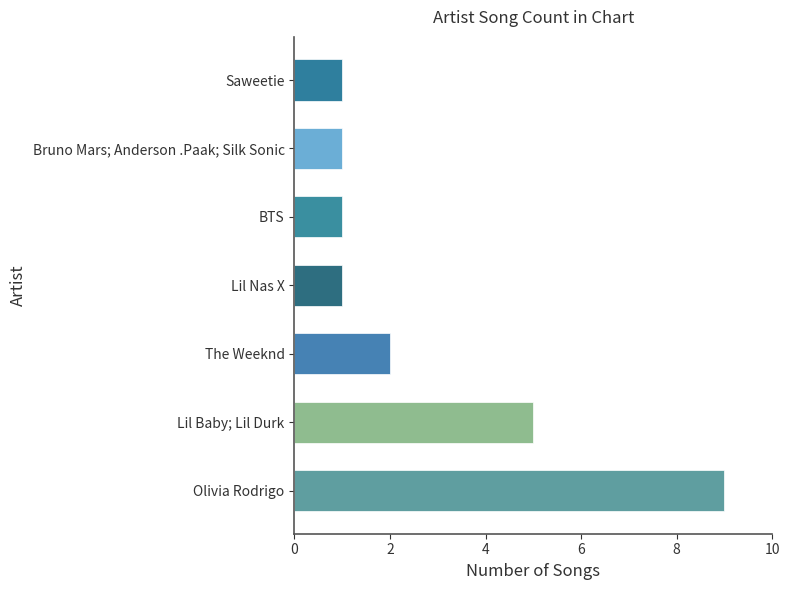

Approximately how many times larger is the value at The Weeknd compared to BTS?

2.0